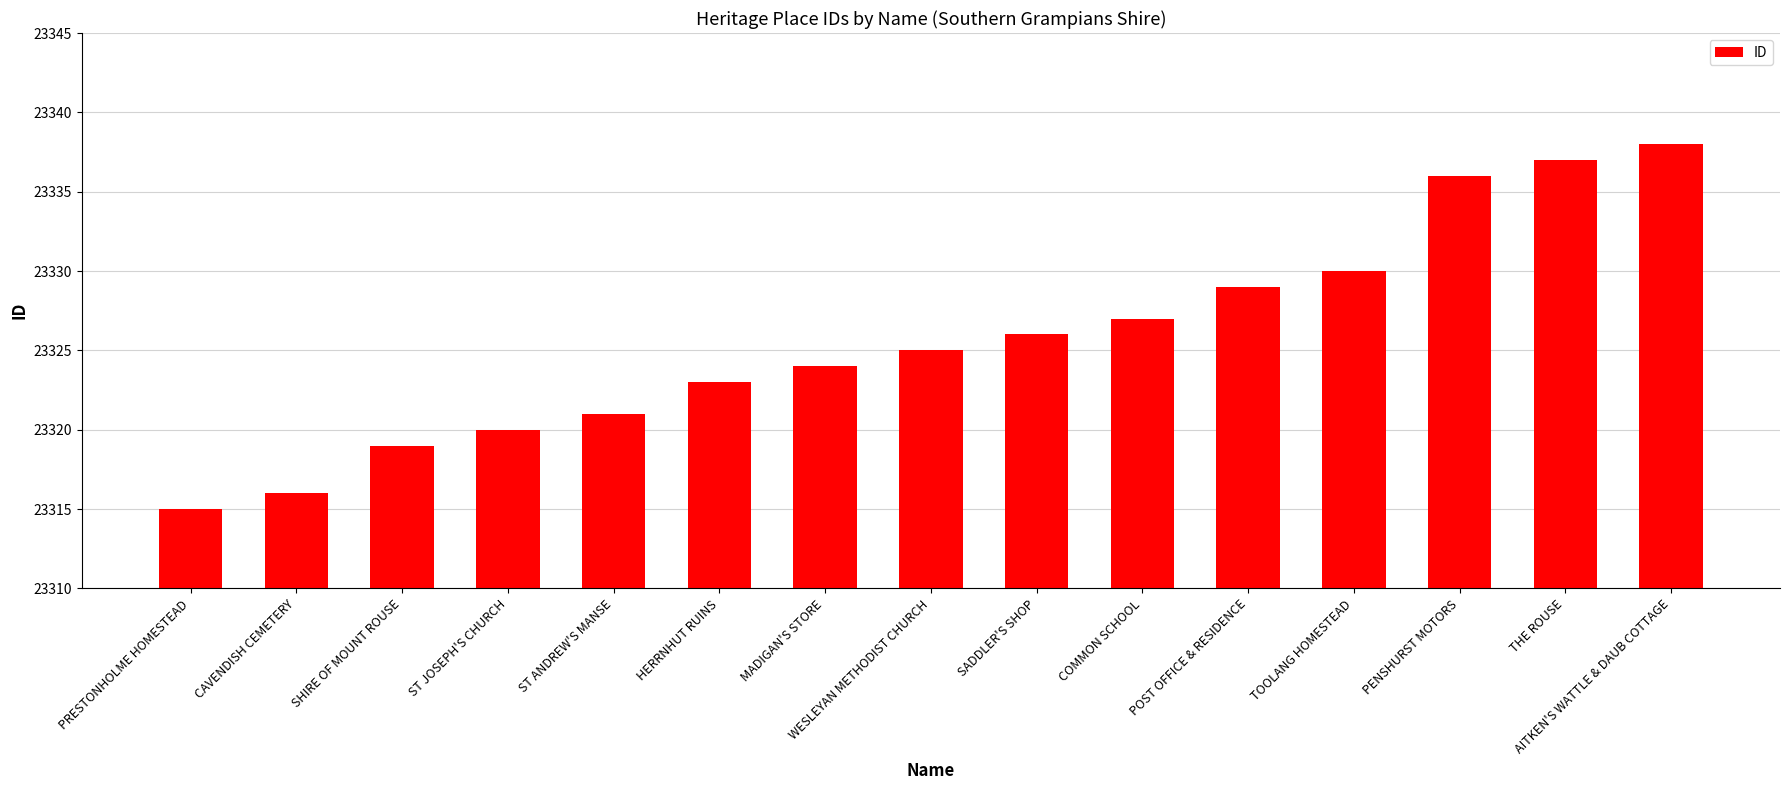

What is the value of the 2nd bar from the left?

23316